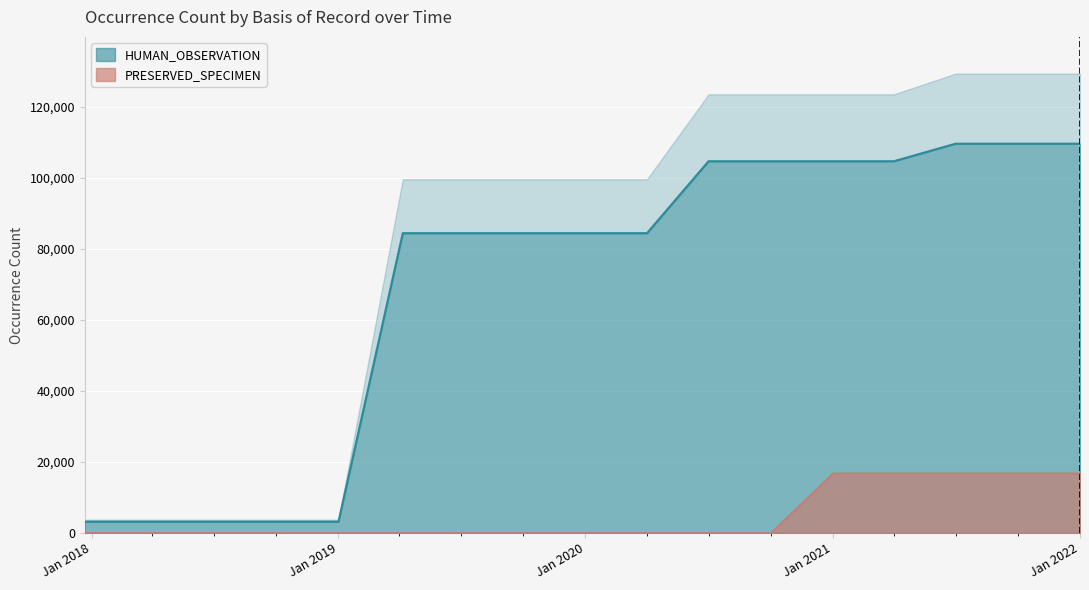

Which series has the largest range (max minus min)?

HUMAN_OBSERVATION